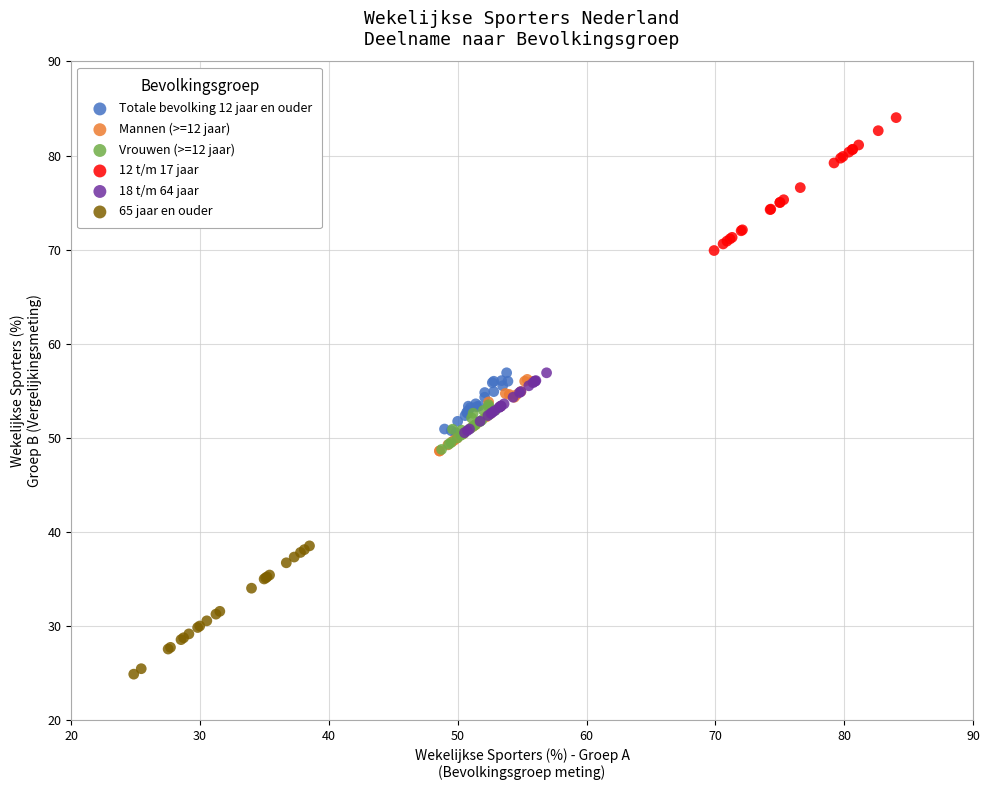

Which series contains the lowest Y value?

65 jaar en ouder